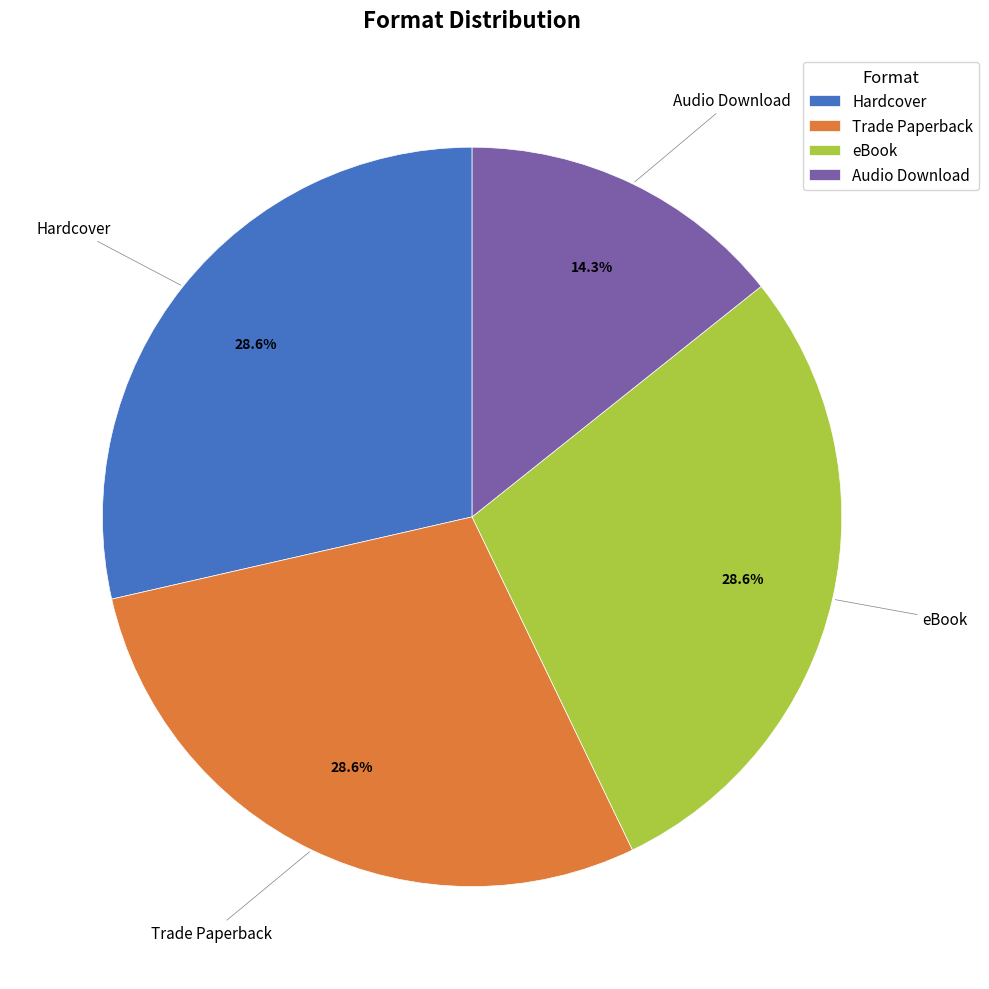

How many segments does this pie chart have?

4